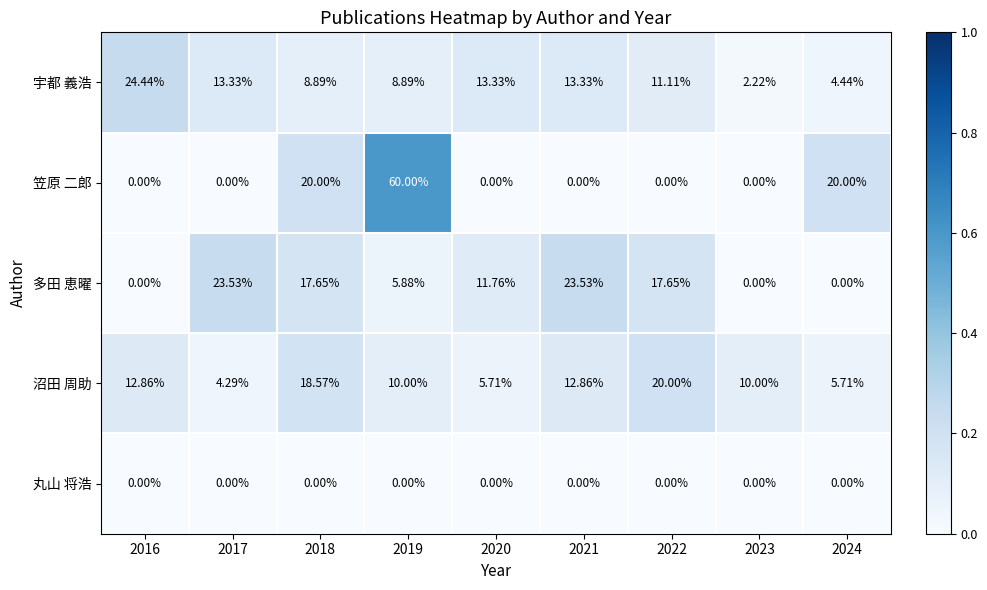

Which series has the largest range (max minus min)?

笠原 二郎